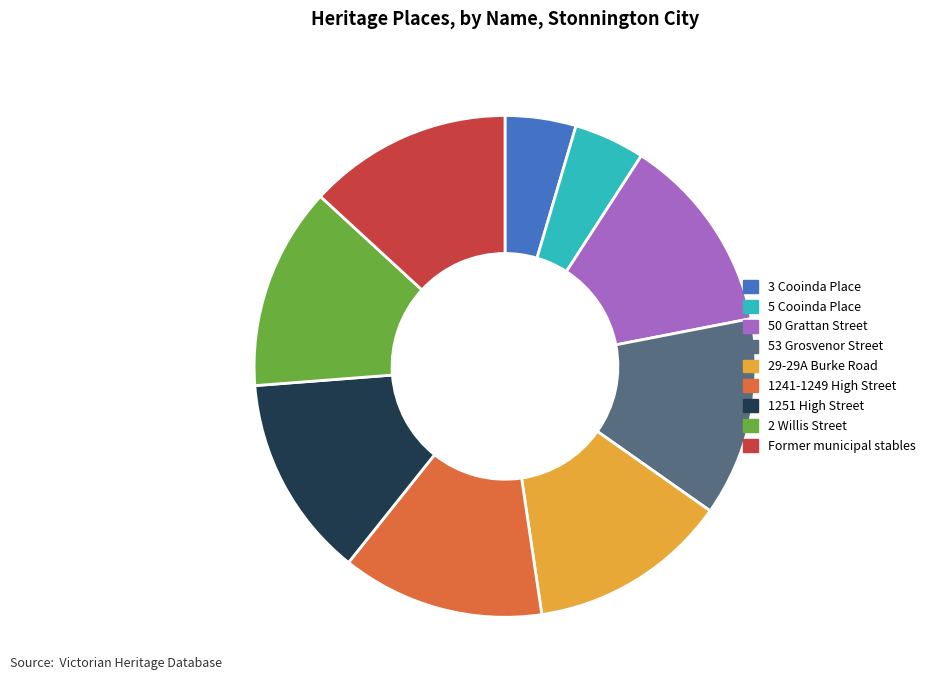

The 1251 High Street slice represents 6% of the pie. True or false?

False